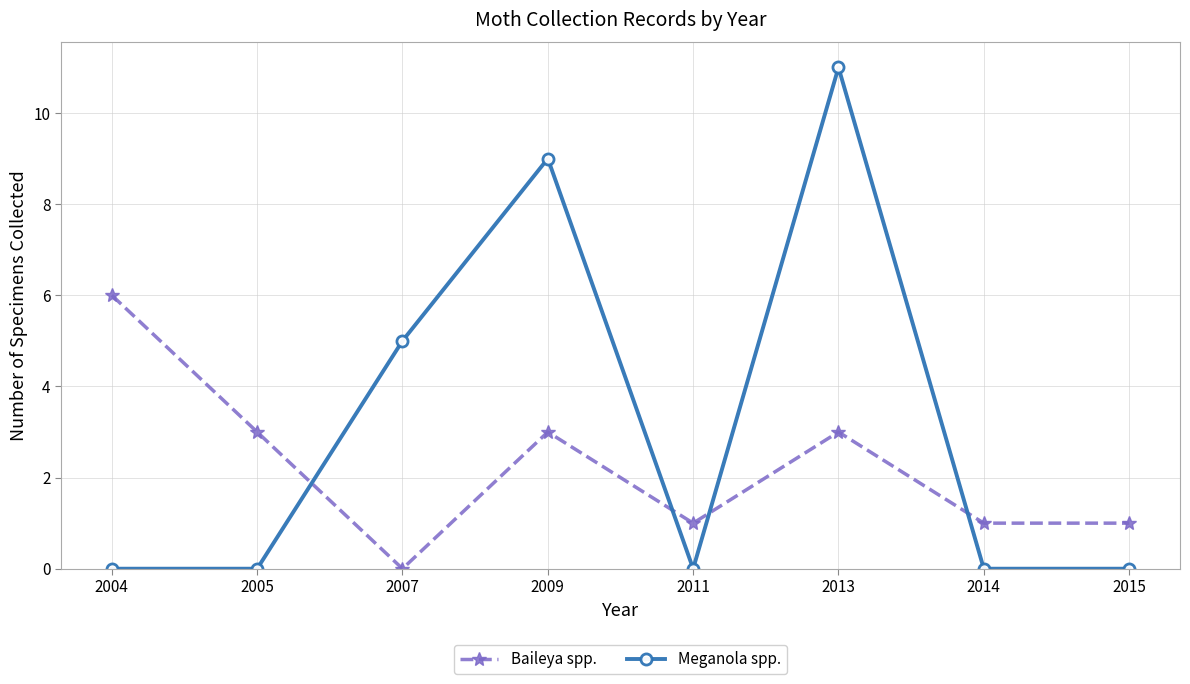

Count the number of categories in the chart.

8